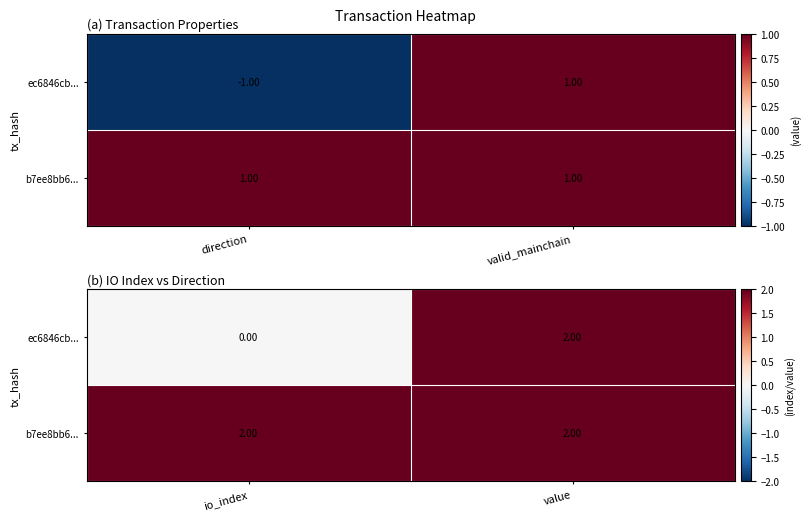

What is the maximum value shown in the chart?

2.0